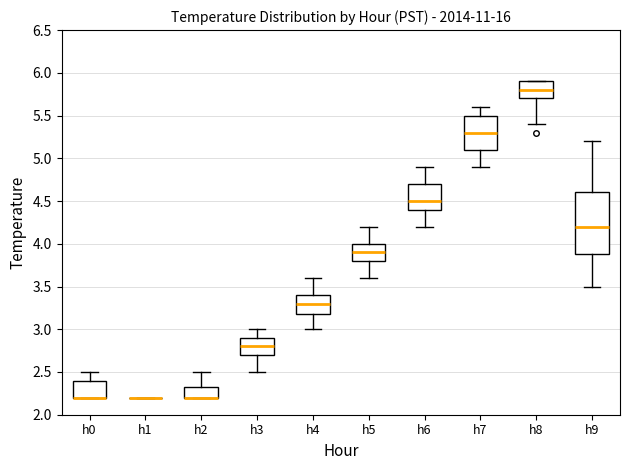

Reading left to right, read every box against the y-axis: the position of its median line, the range the box covers, and the ends of its whiskers. The values are not printed on the chart, so give them approximately, as read against the axis.

h0: median 2.20 (drawn on the box's lower edge), box 2.20 to 2.40, whiskers 2.20 to 2.50
h1: box collapsed to a line at 2.20, whiskers 2.20 to 2.20
h2: median 2.20 (drawn on the box's lower edge), box 2.20 to 2.35, whiskers 2.20 to 2.50
h3: median 2.80, box 2.70 to 2.90, whiskers 2.50 to 3.00
h4: median 3.30, box 3.20 to 3.40, whiskers 3.00 to 3.60
h5: median 3.90, box 3.80 to 4.00, whiskers 3.60 to 4.20
h6: median 4.50, box 4.40 to 4.70, whiskers 4.20 to 4.90
h7: median 5.30, box 5.10 to 5.50, whiskers 4.90 to 5.60
h8: median 5.80, box 5.70 to 5.90, whiskers 5.40 to 5.90
h9: median 4.20, box 3.90 to 4.60, whiskers 3.50 to 5.20